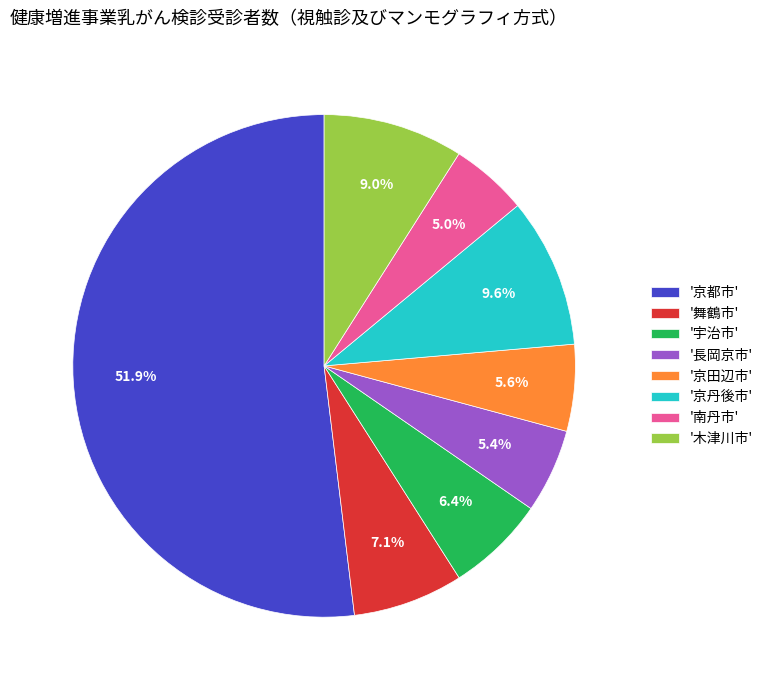

What is the largest slice in the pie chart?

'京都市'